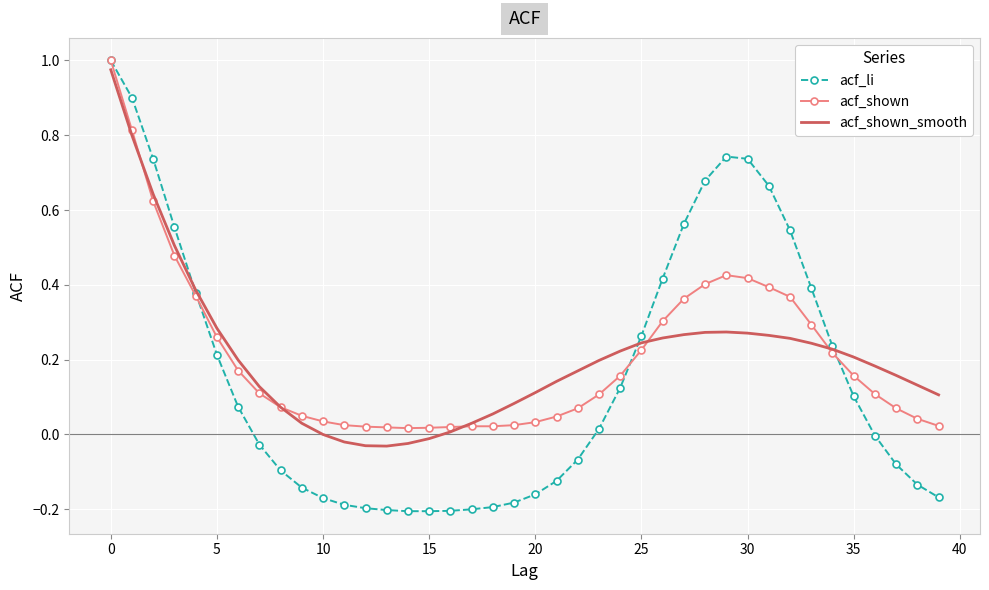

Which series has the largest range (max minus min)?

acf_li